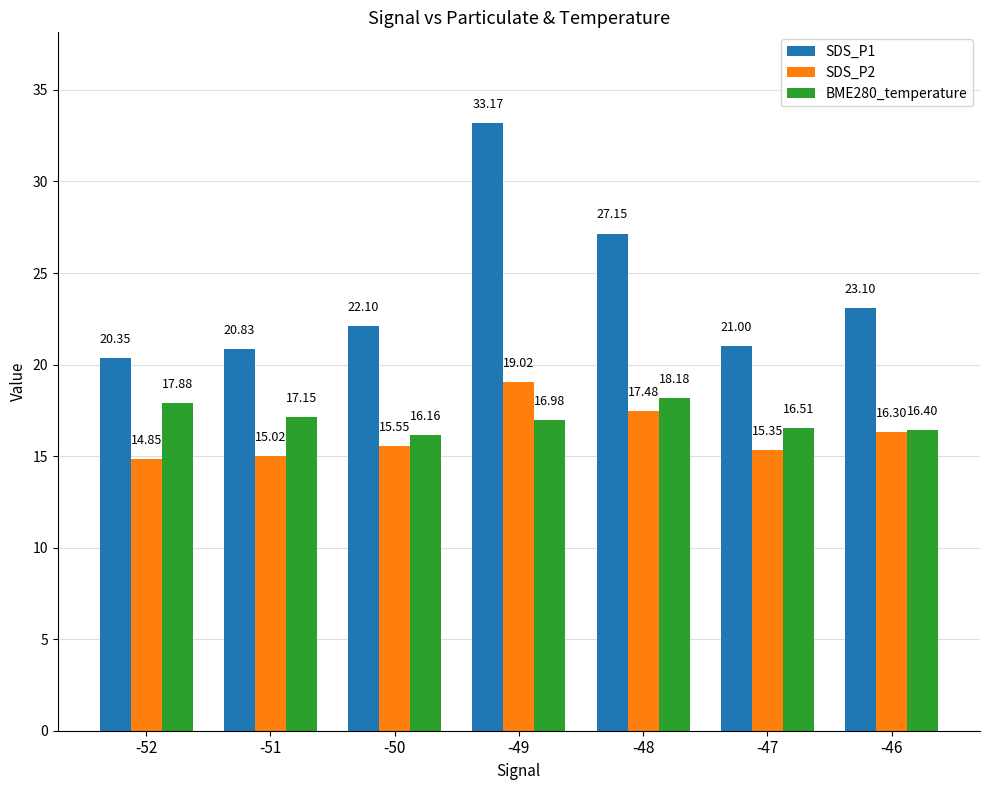

What is the difference between the SDS_P2 values at -50 and -51?

0.5